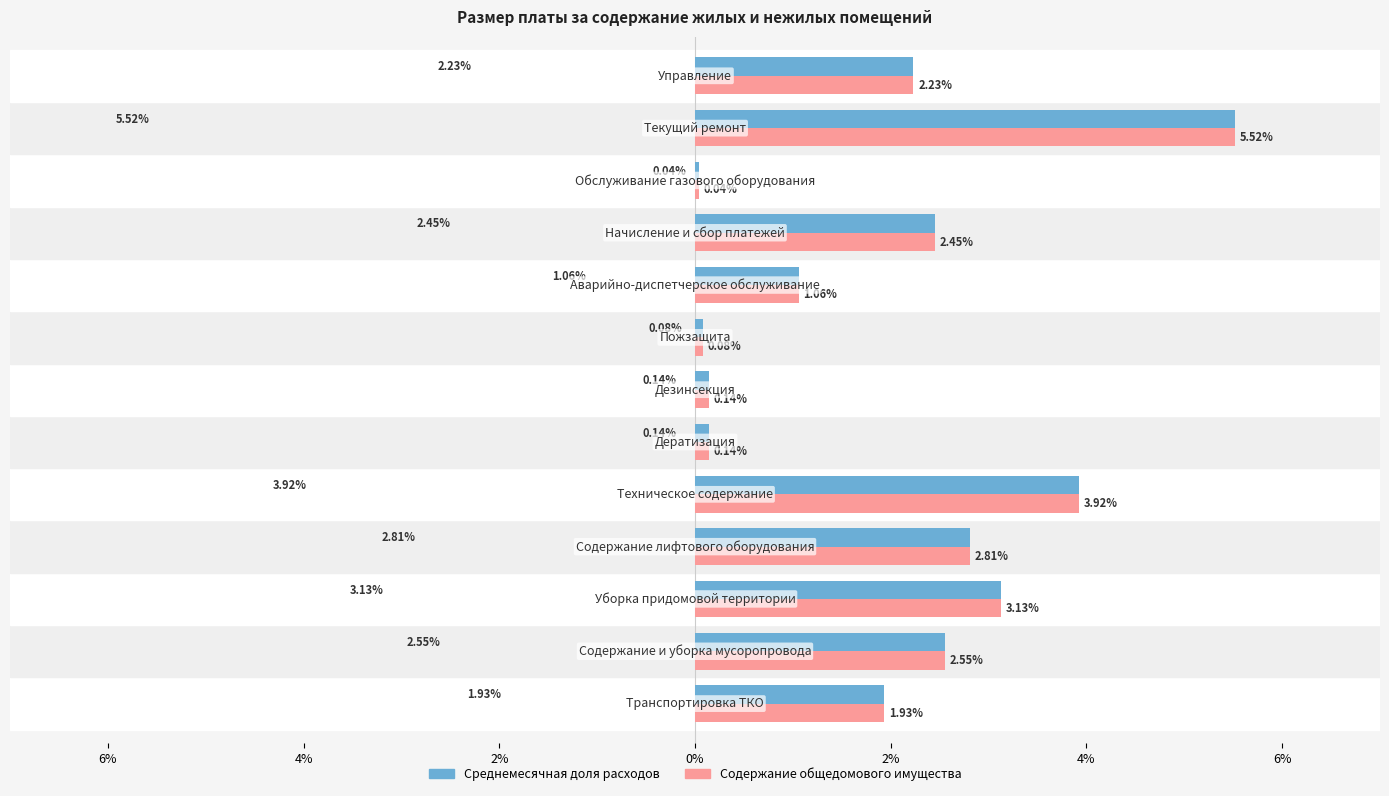

What are all the series names shown in the legend?

Среднемесячная доля расходов, Содержание общедомового имущества